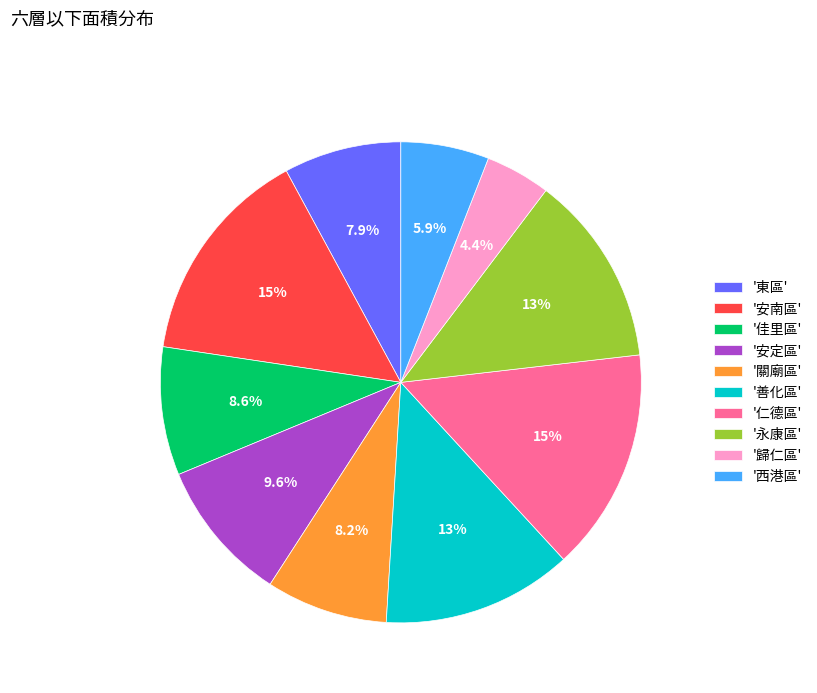

Does '善化區' account for over 50% of the chart?

No